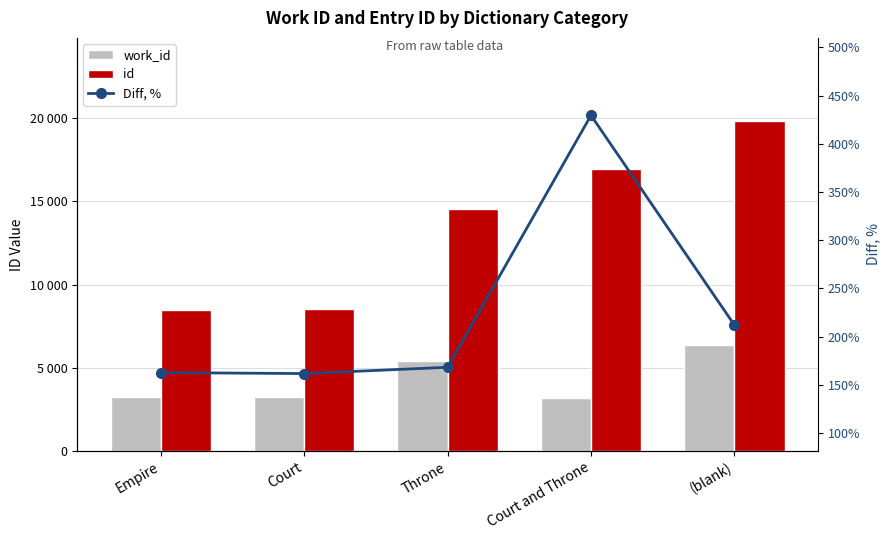

What is the sum of all id values?

68339.0